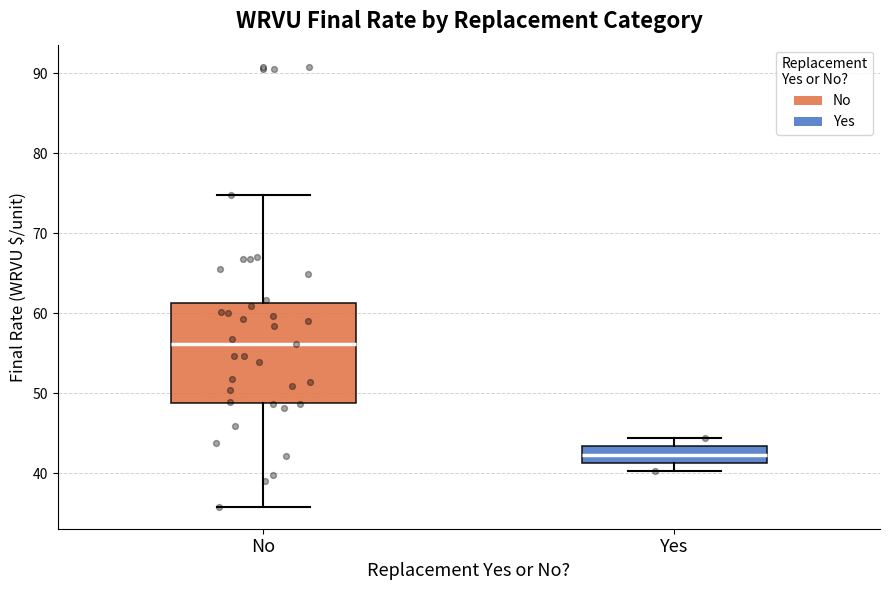

Where does the lower whisker of the box for Yes end on the y-axis? The values are not printed on the chart, so give them approximately, as read against the axis.

40